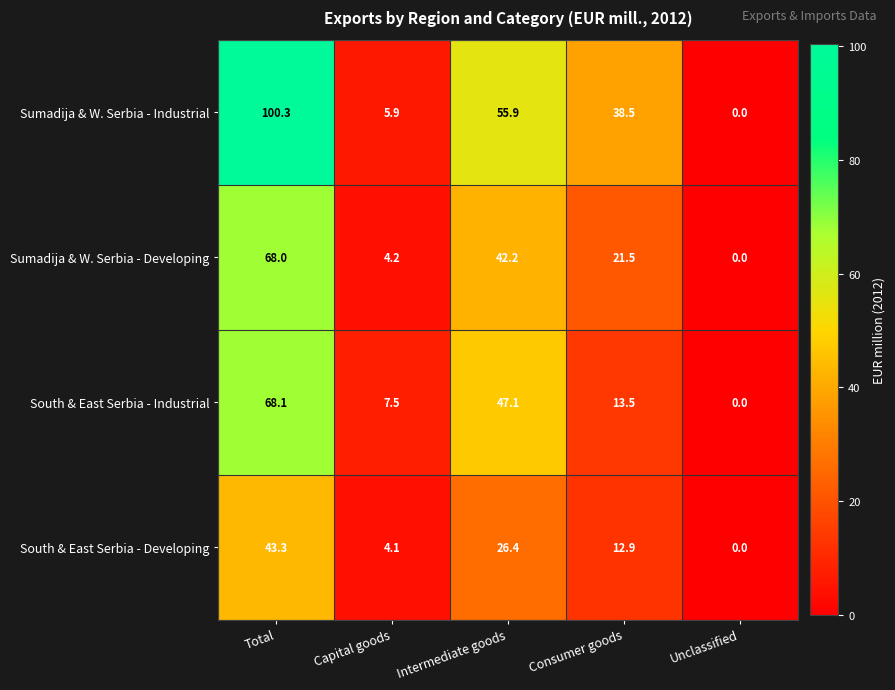

What value does the Sumadija & W. Serbia - Developing series have at Total?

68.0